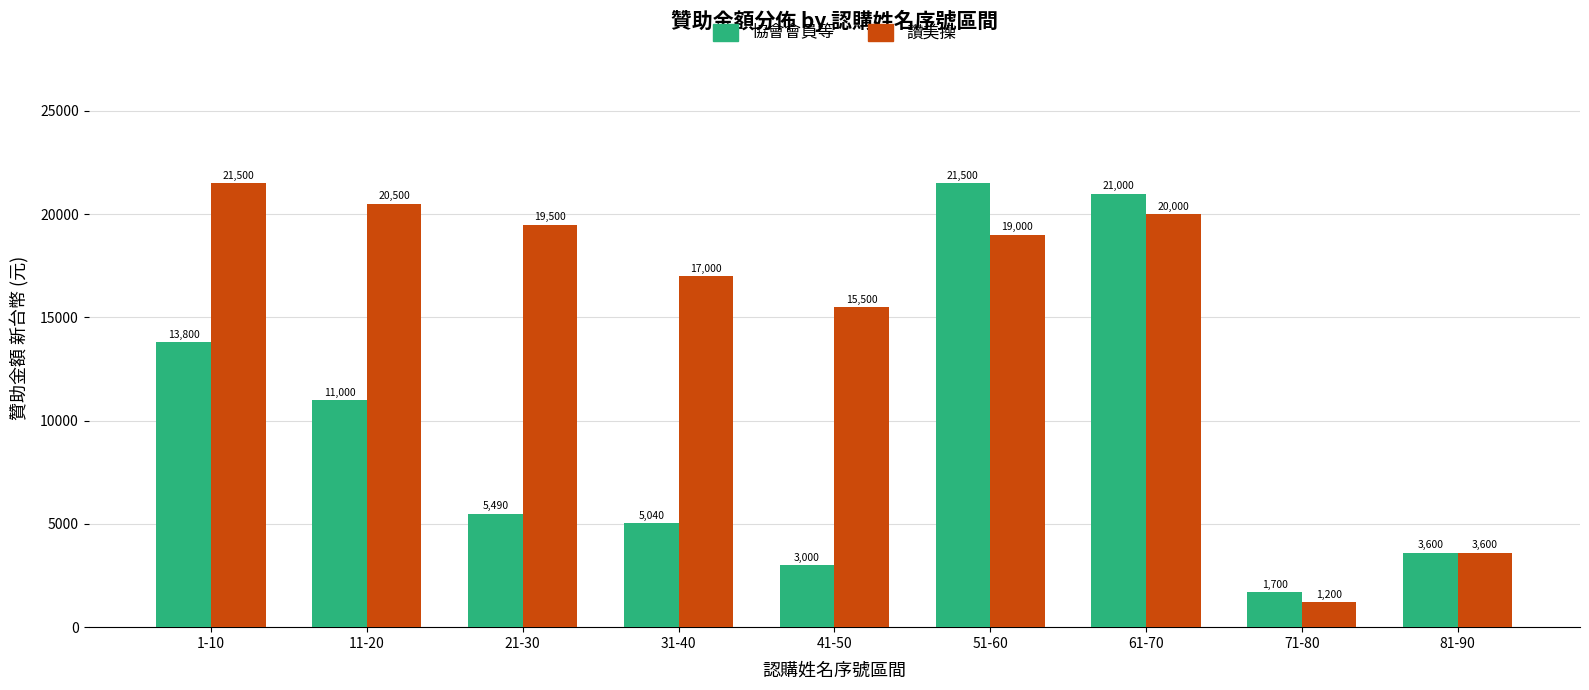

What are all the series names shown in the legend?

協會會員等, 讚美操